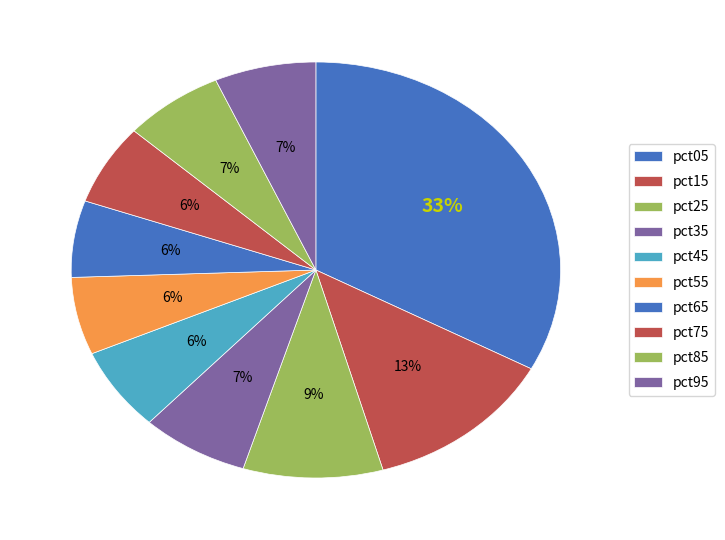

How many segments does this pie chart have?

10